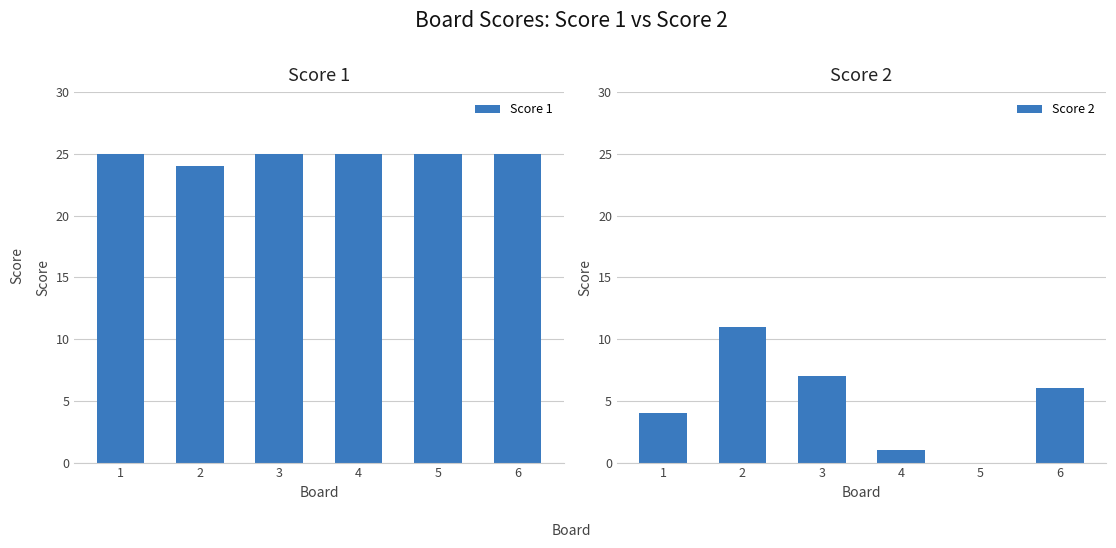

List the series in order of their overall mean, lowest first.

Score 2, Score 1